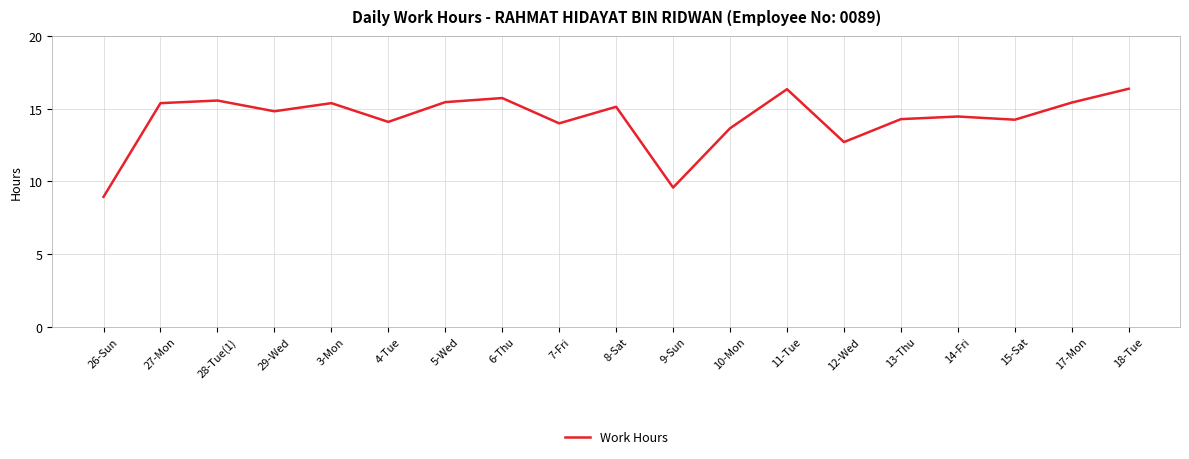

How many interior local peaks (higher than both neighbors) does the data have?

6